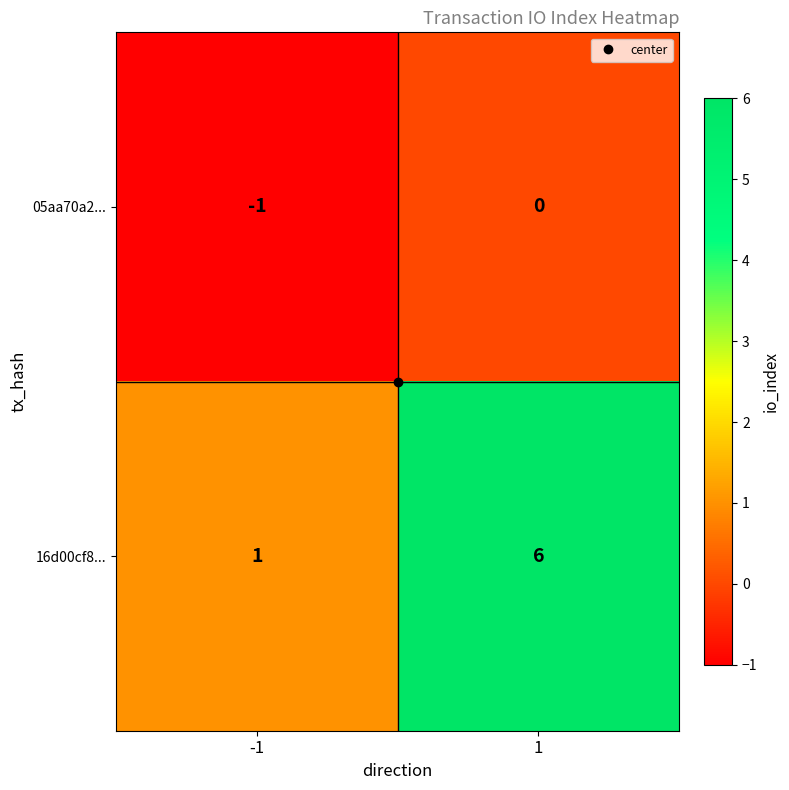

Rank the series by their average value, from lowest to highest.

05aa70a2..., 16d00cf8...